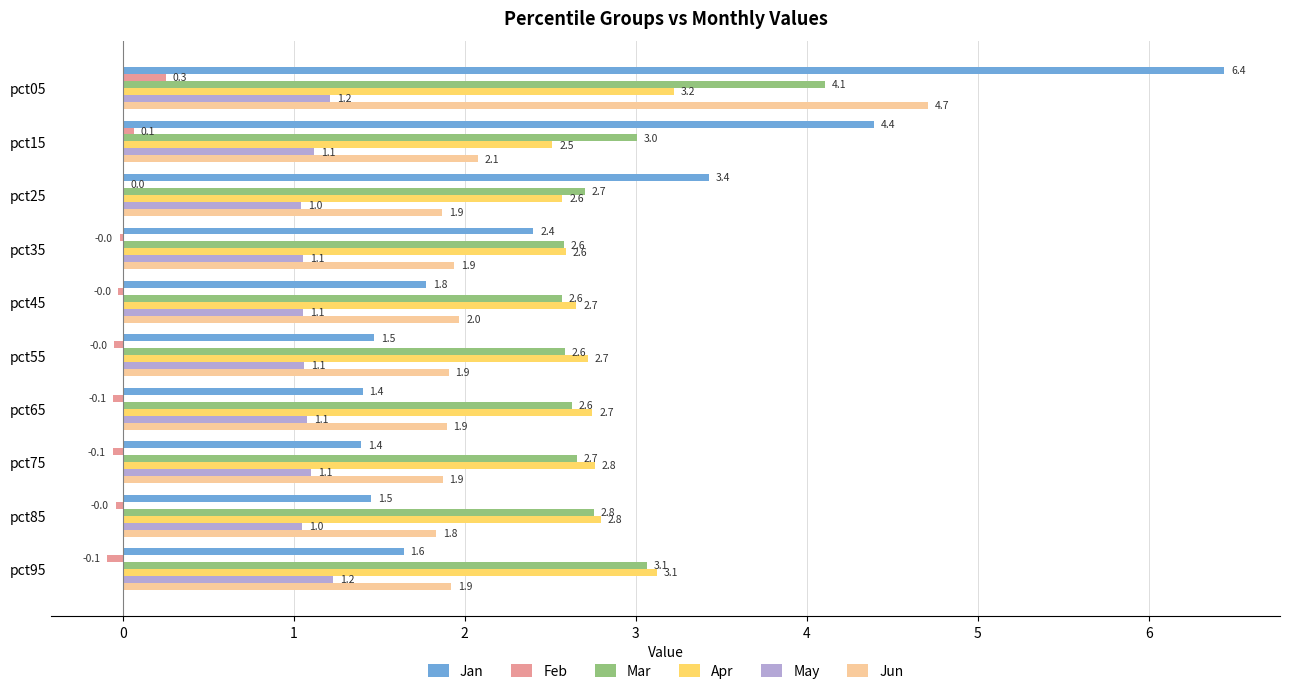

Which series changed the most between pct05 and pct35?

Jan